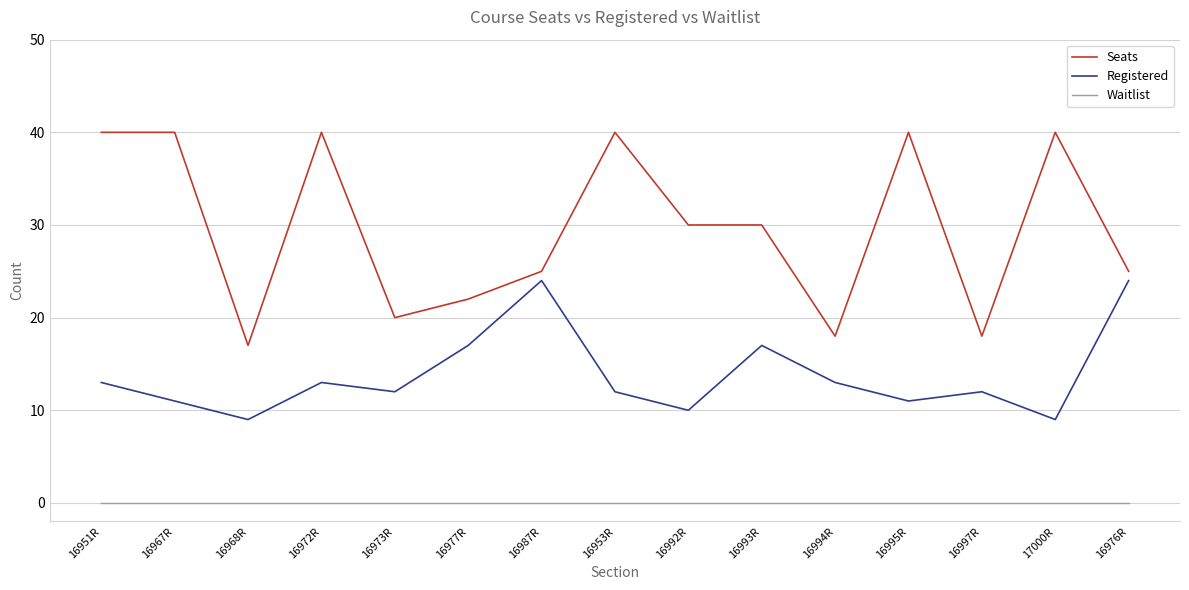

What position from the left is 16995R?

12